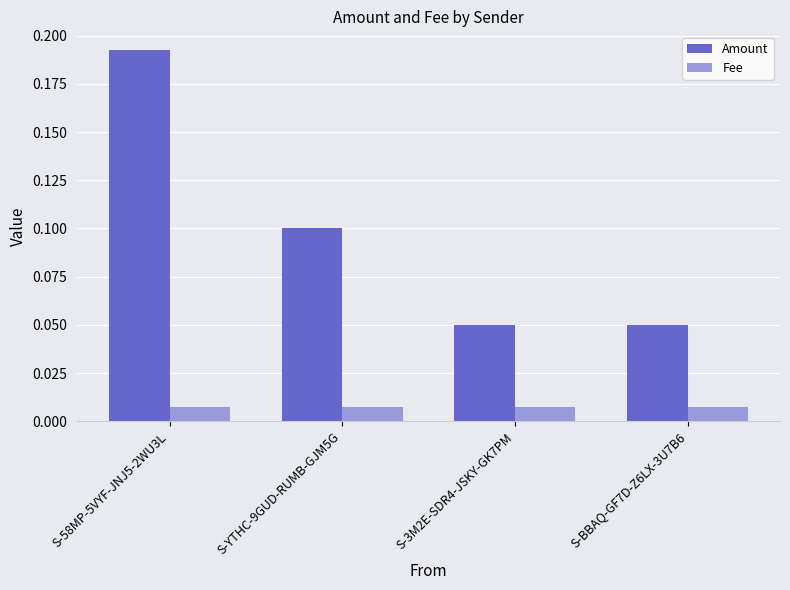

At how many categories does at least one series exceed 0?

4